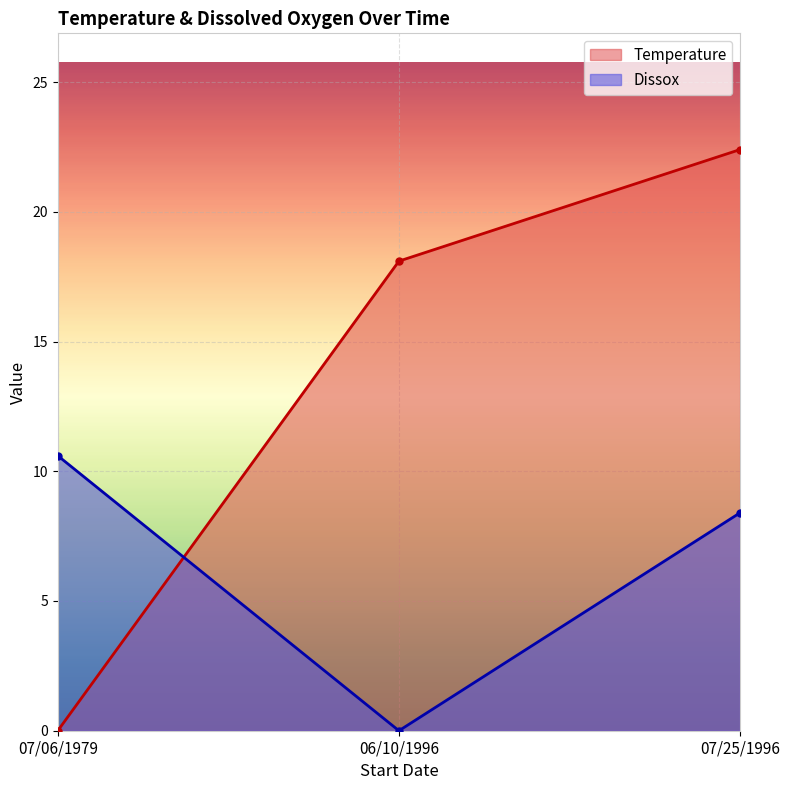

Reading left to right, what are all the values shown in this chart?

Temperature: 0.0	18.1	22.4
Dissox: 10.6	0.0	8.4